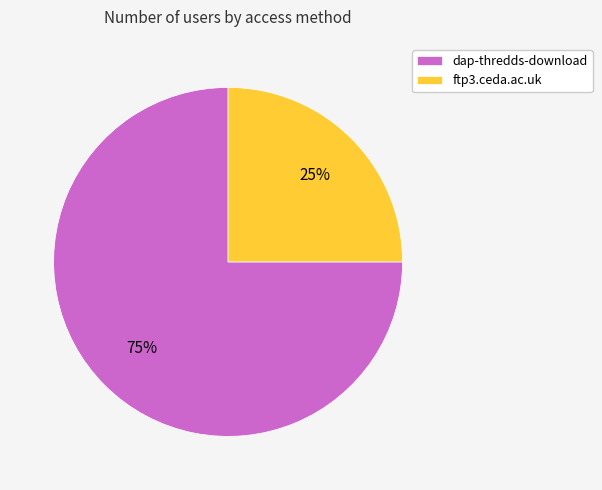

Rank the categories by value from lowest to highest.

ftp3.ceda.ac.uk, dap-thredds-download